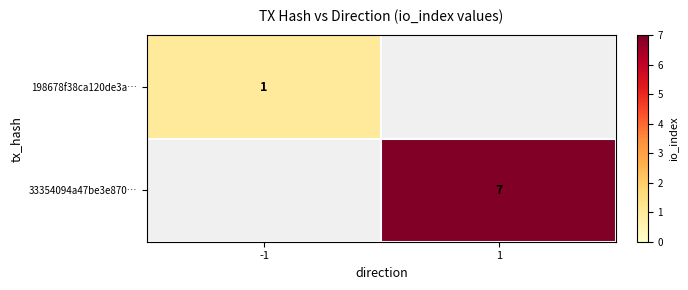

Is it true that 33354094a47be3e870… equals 7 at 1?

True